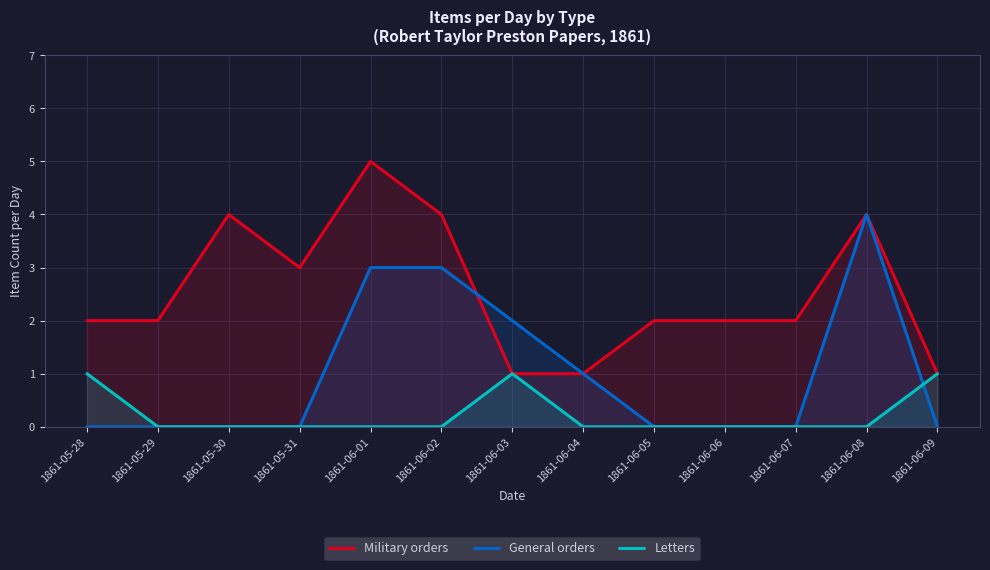

Rank the series by their average value, from highest to lowest.

Military orders, General orders, Letters